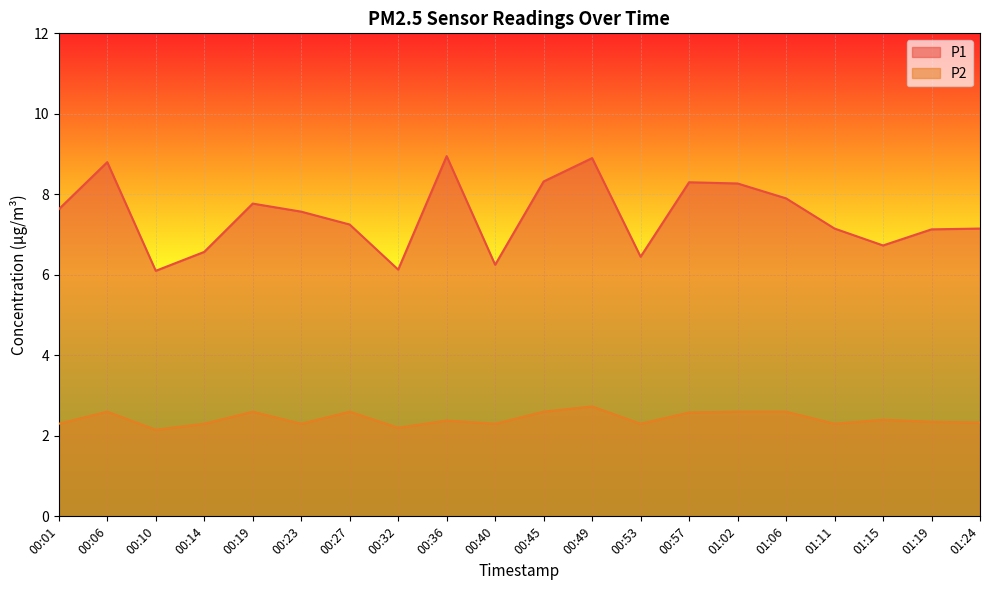

What is the total value across all series at 00:36?

11.3